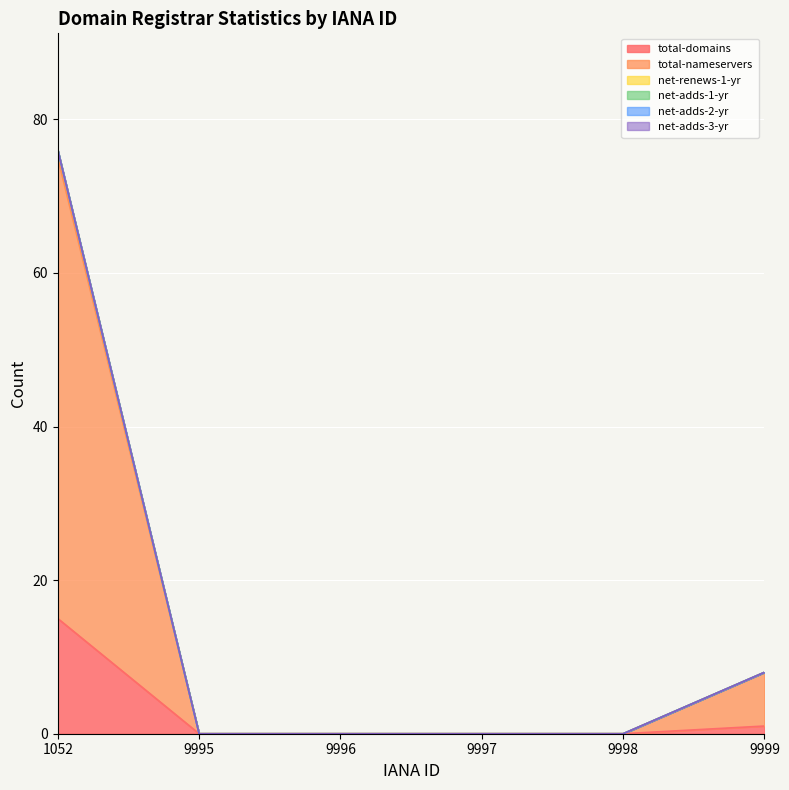

What is the highest value of the total-domains series?

15